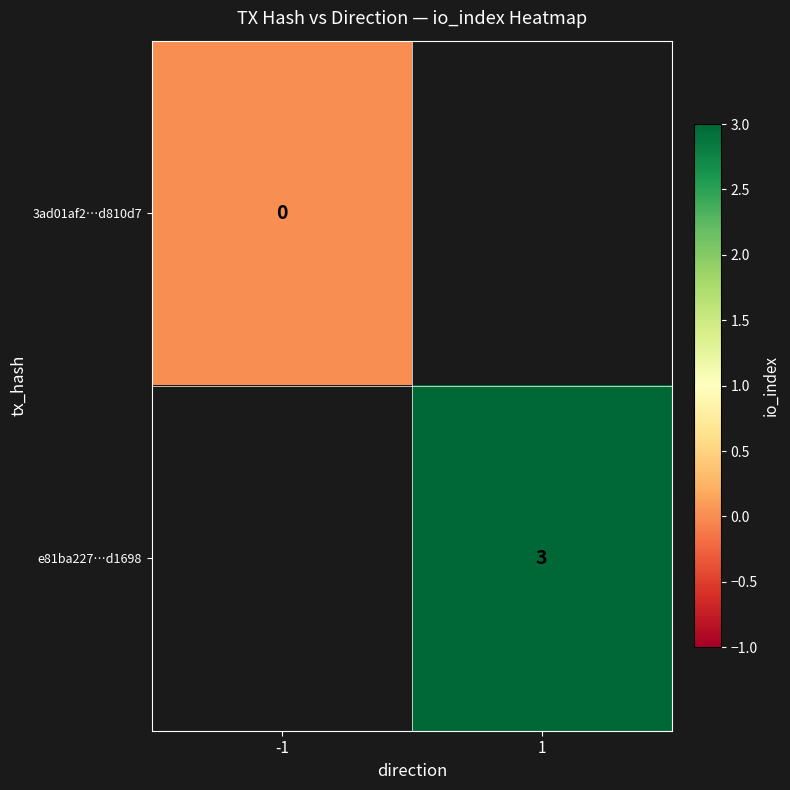

True or false: e81ba227…d1698 has a value of 5 at 1.

False